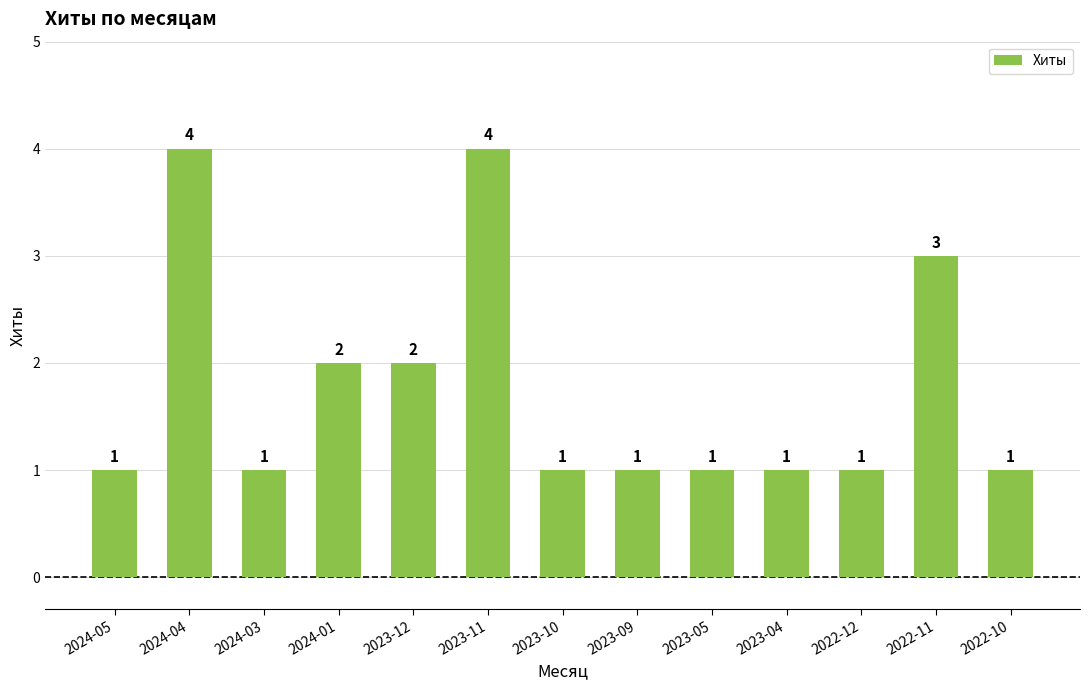

What is the label of the 5th bar from the left?

2023-12